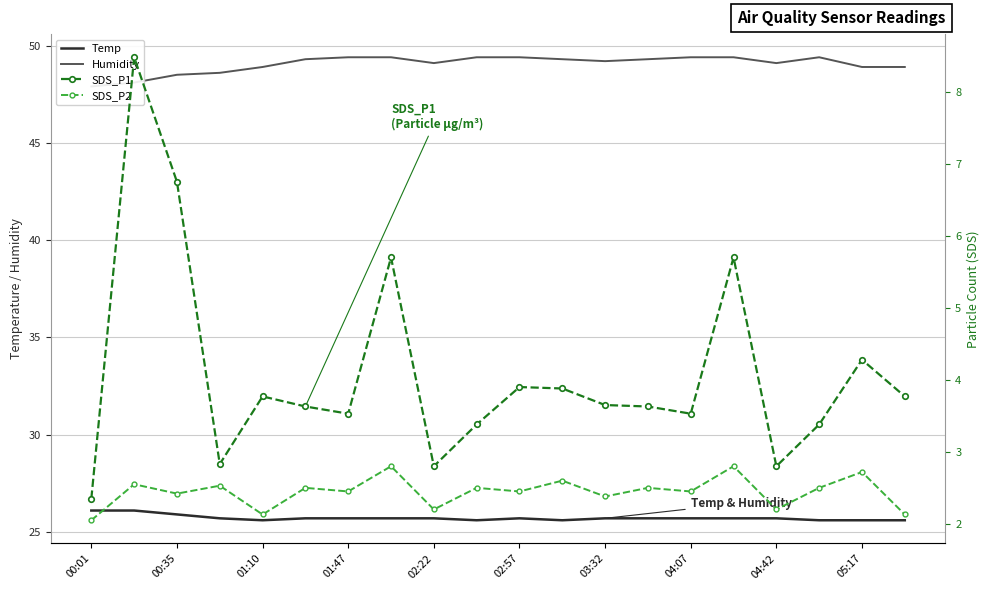

True or false: Temp has a value of 25.7 at 04:07.

True